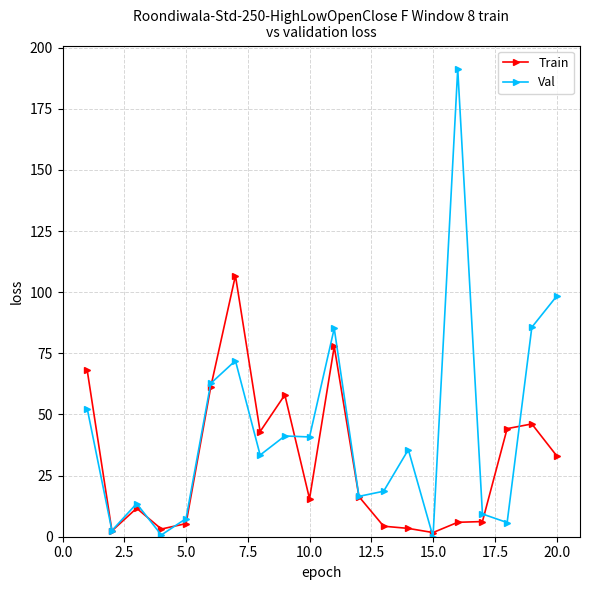

True or false: Val has more than 1 interior local peaks.

True